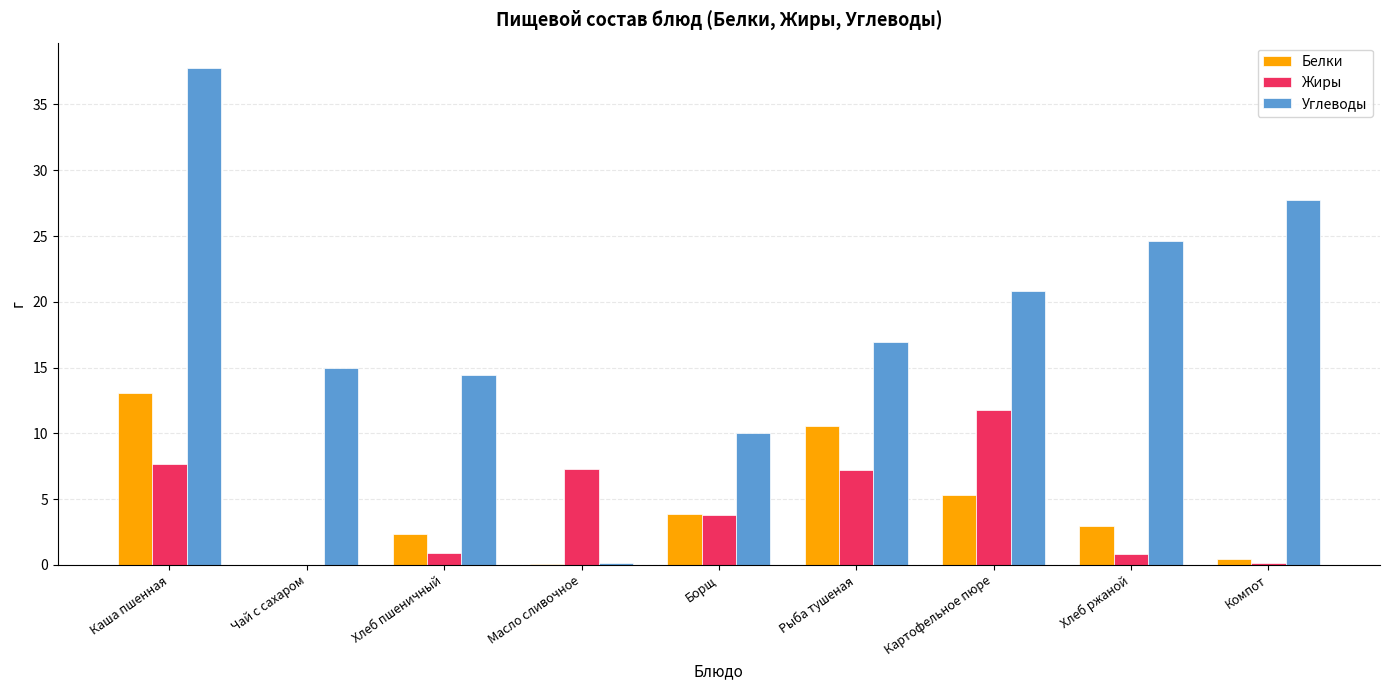

What is the difference between the Белки values at Борщ and Масло сливочное?

3.8